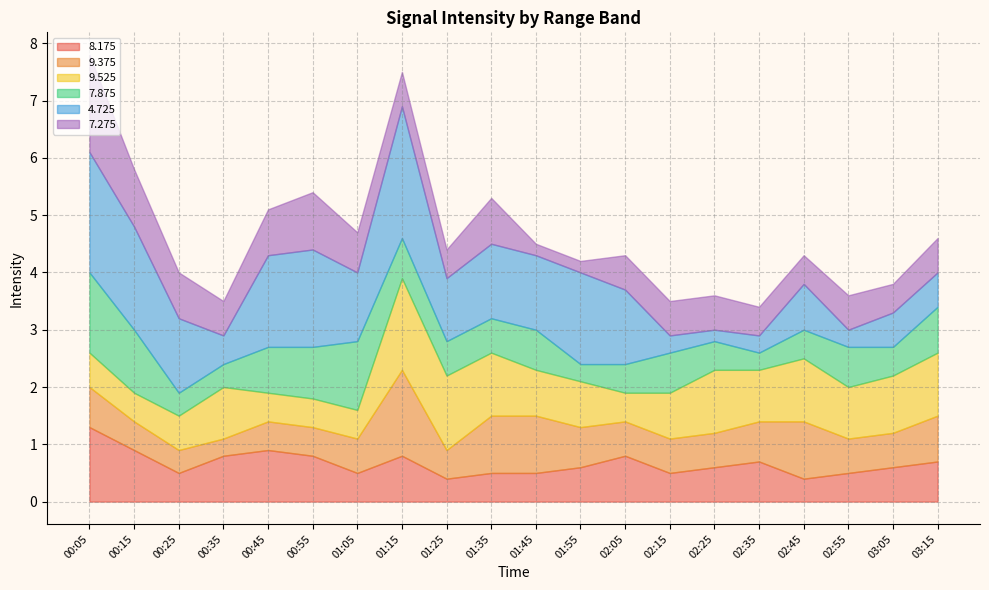

What is the label of the 19th point from the left?

03:05